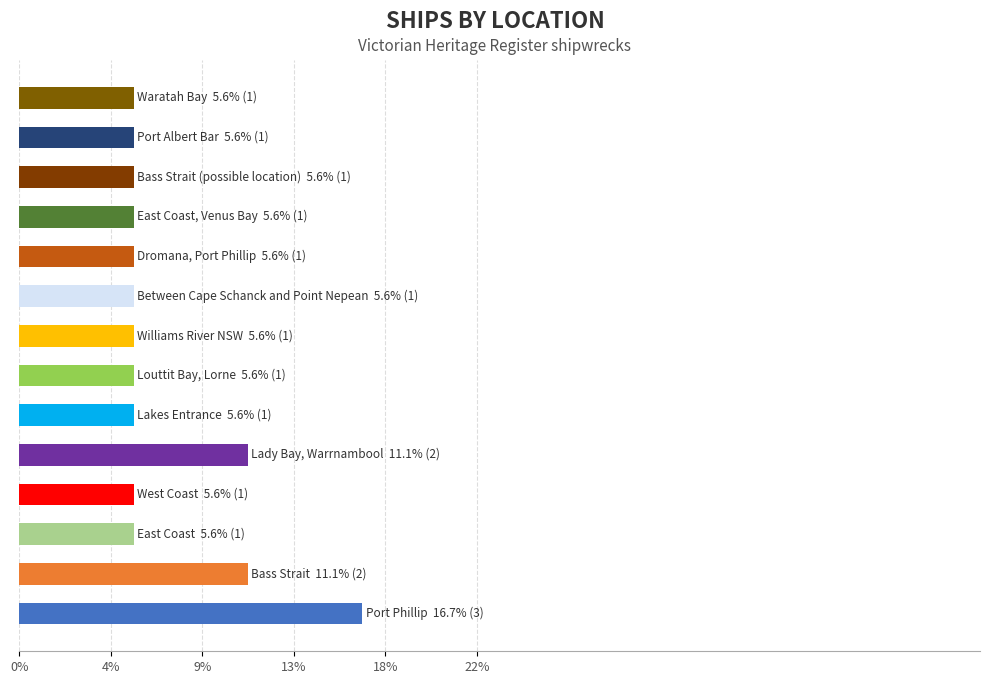

What is the maximum value shown in the chart?

3